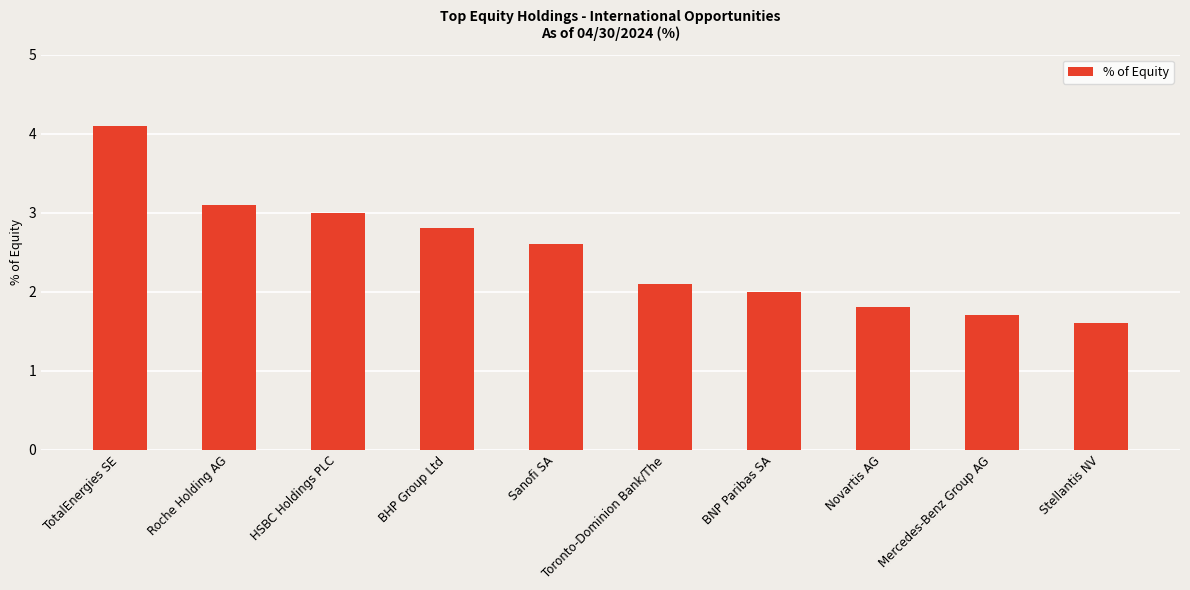

How many distinct data groups are displayed?

1